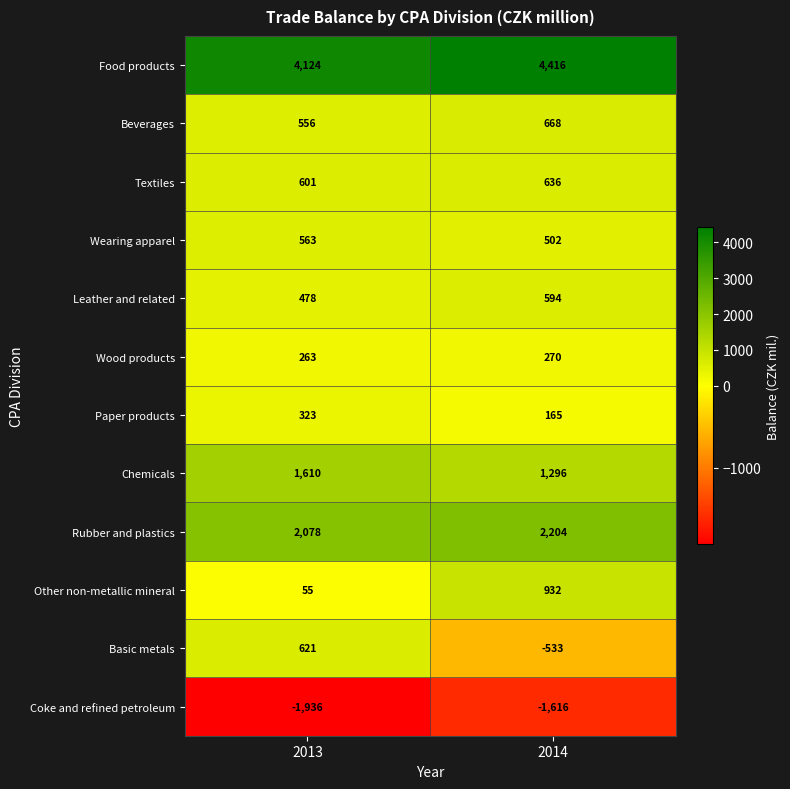

What is the difference between the maximum and minimum values in the Rubber and plastics series?

126